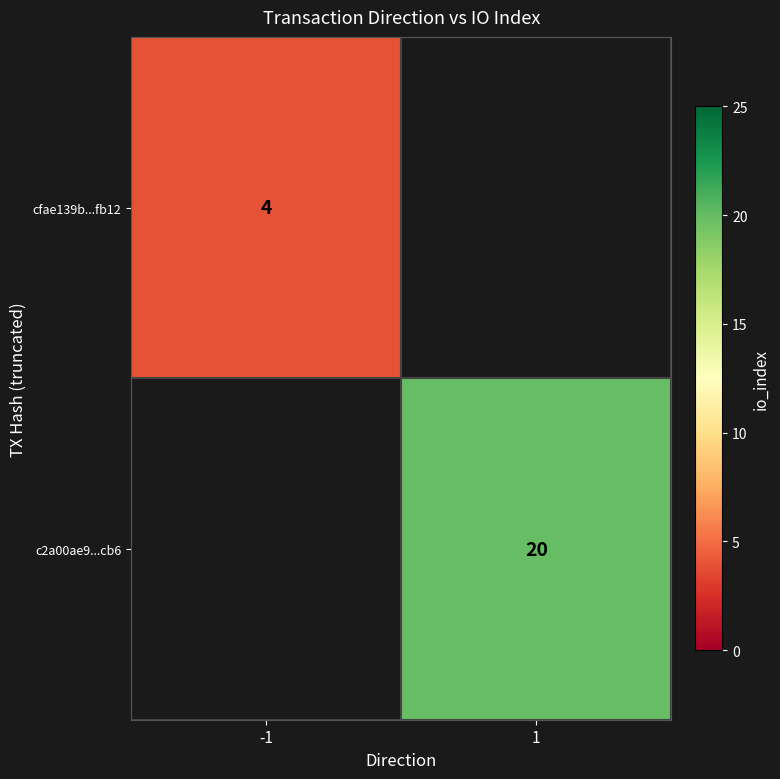

Which category has the lowest value across all series?

-1